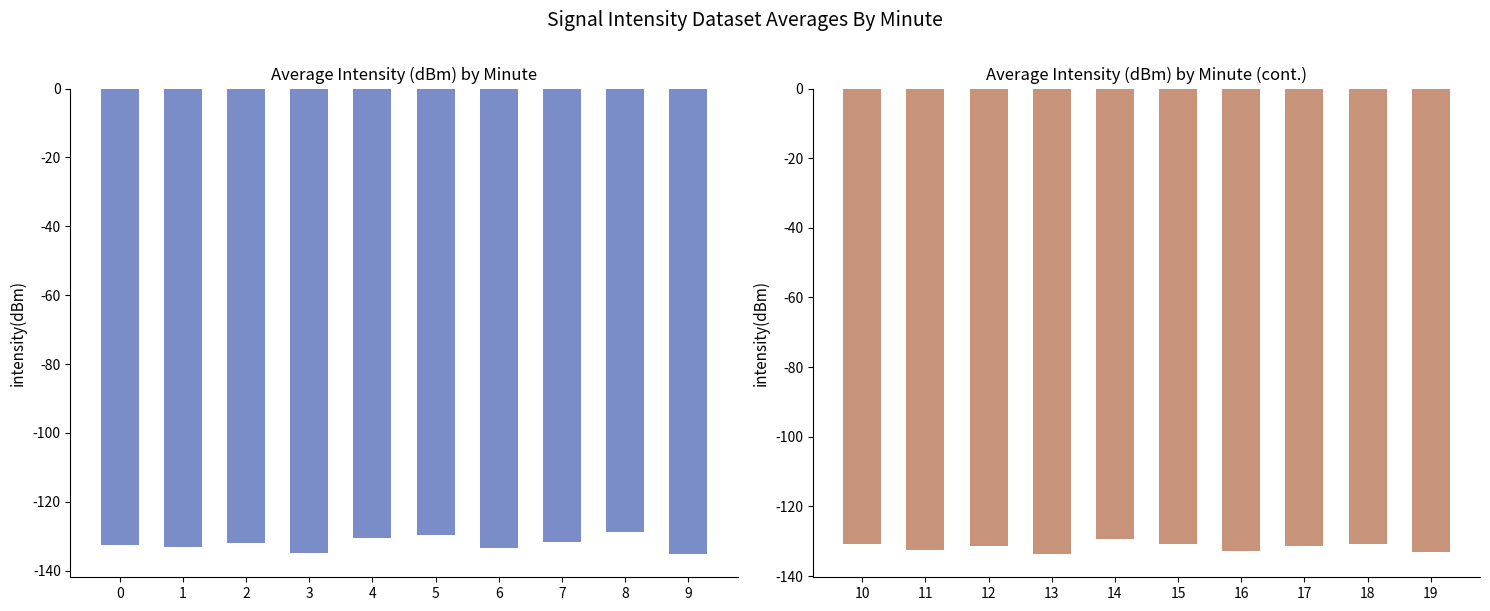

What is the value of the 10th bar from the left?

-133.1